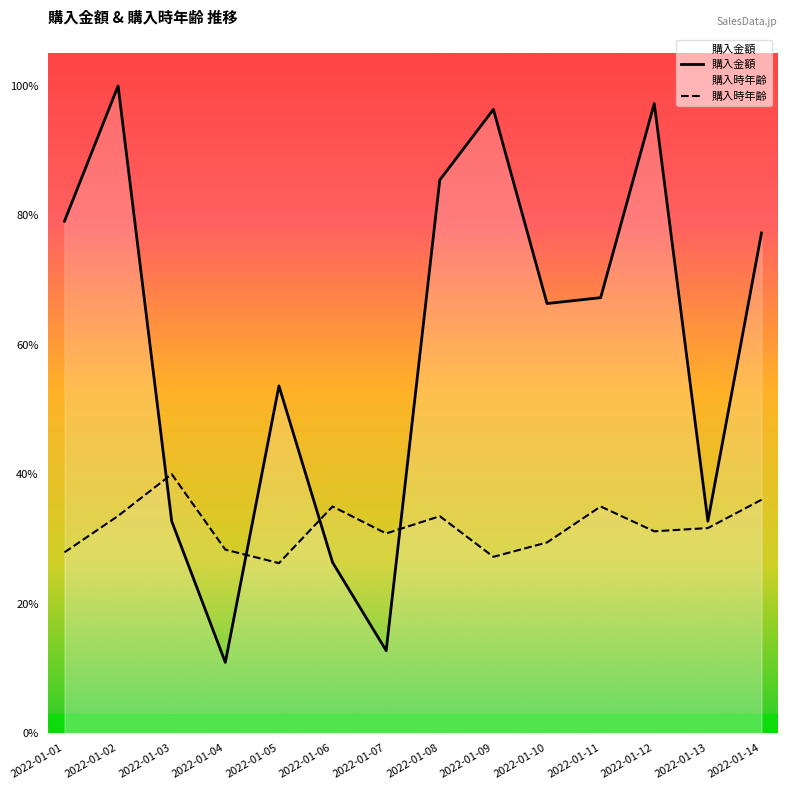

At which label does 購入金額 first exceed 7400?

2022-01-01